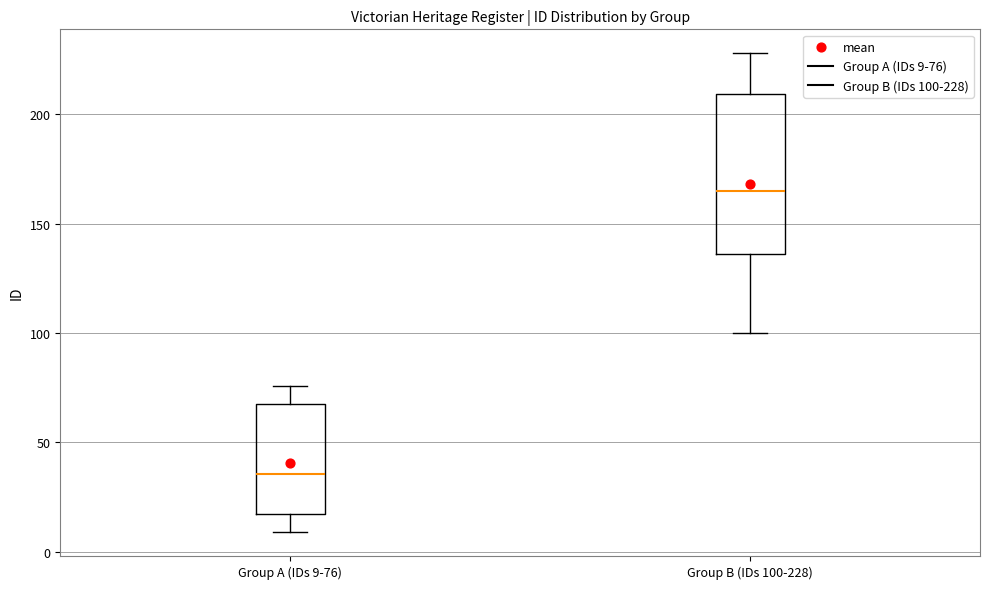

Reading left to right, read every box against the y-axis: the position of its median line, the range the box covers, and the ends of its whiskers. The values are not printed on the chart, so give them approximately, as read against the axis.

Group A (IDs 9-76): median 35, box 15 to 70, whiskers 10 to 75
Group B (IDs 100-228): median 165, box 135 to 210, whiskers 100 to 230